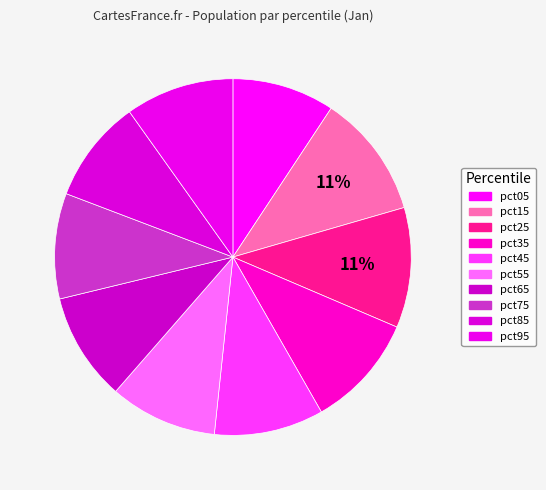

True or false: pct65 accounts for 24% of the total.

False